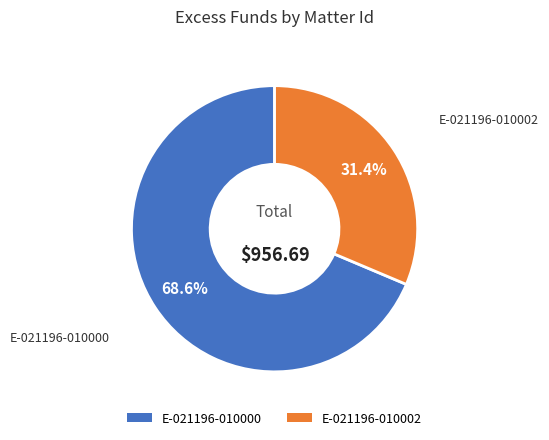

Count the number of slices in the pie.

2